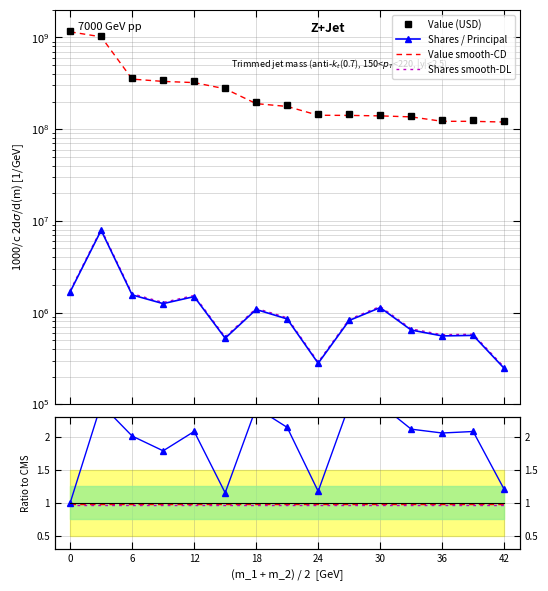

Which series has the widest spread of values?

Value (USD)